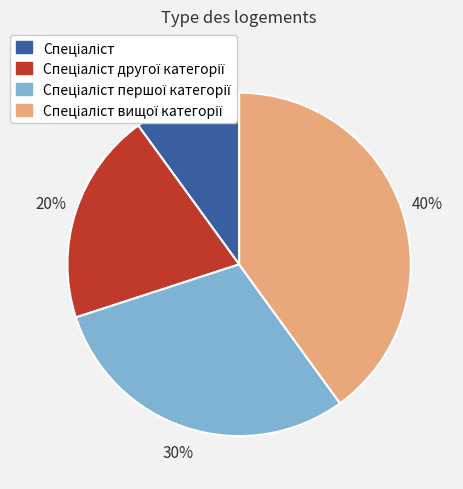

To the nearest percent, what is the average slice percentage?

25%